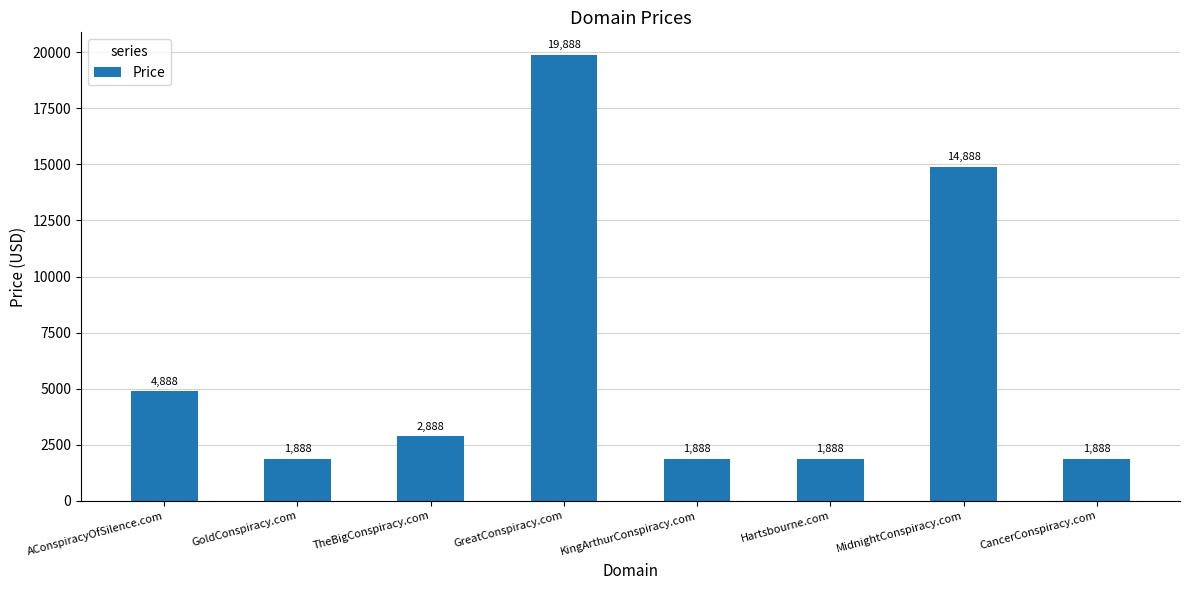

What value does the data have at CancerConspiracy.com, to the nearest 10?

1890